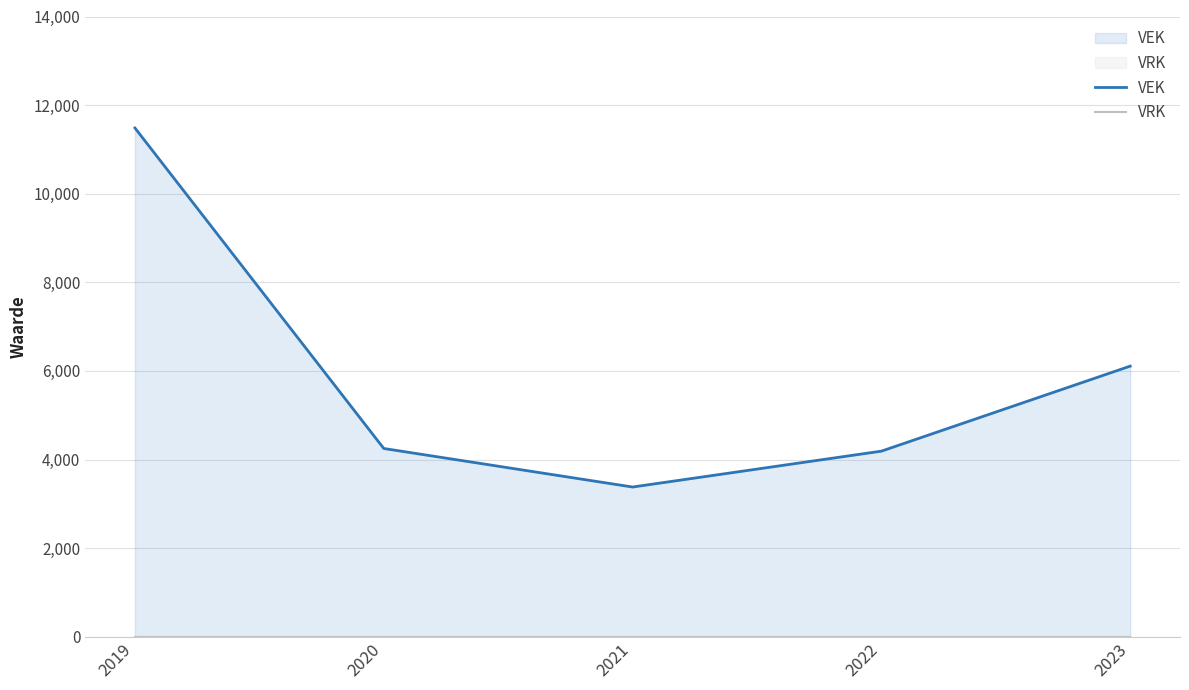

How many lines are shown in the chart?

2